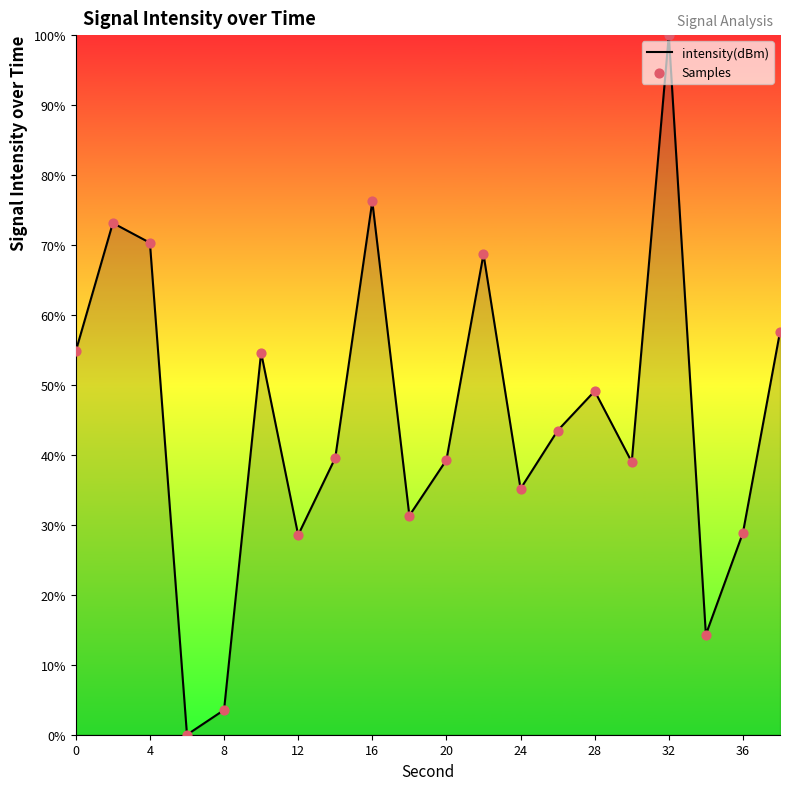

What is the difference between the maximum and minimum values?

100.0